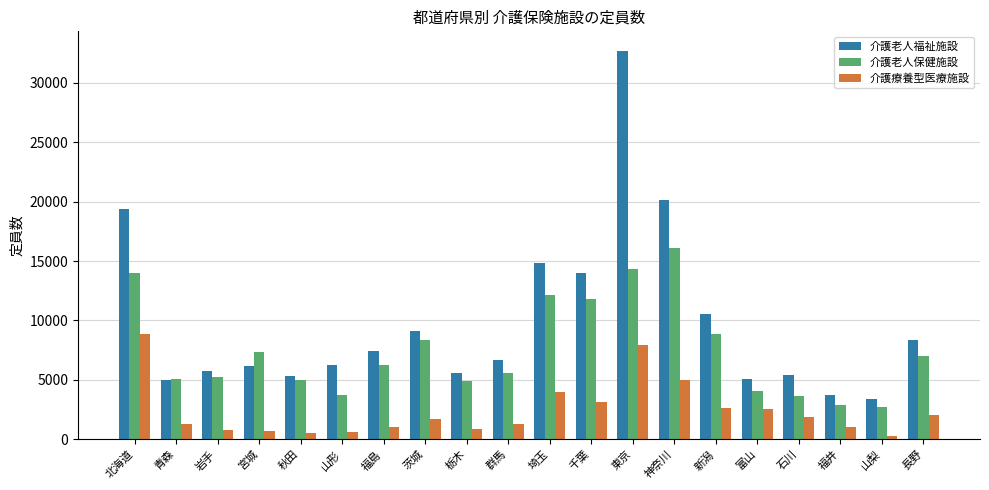

What is the difference between the 介護療養型医療施設 values at 山形 and 福島?

399